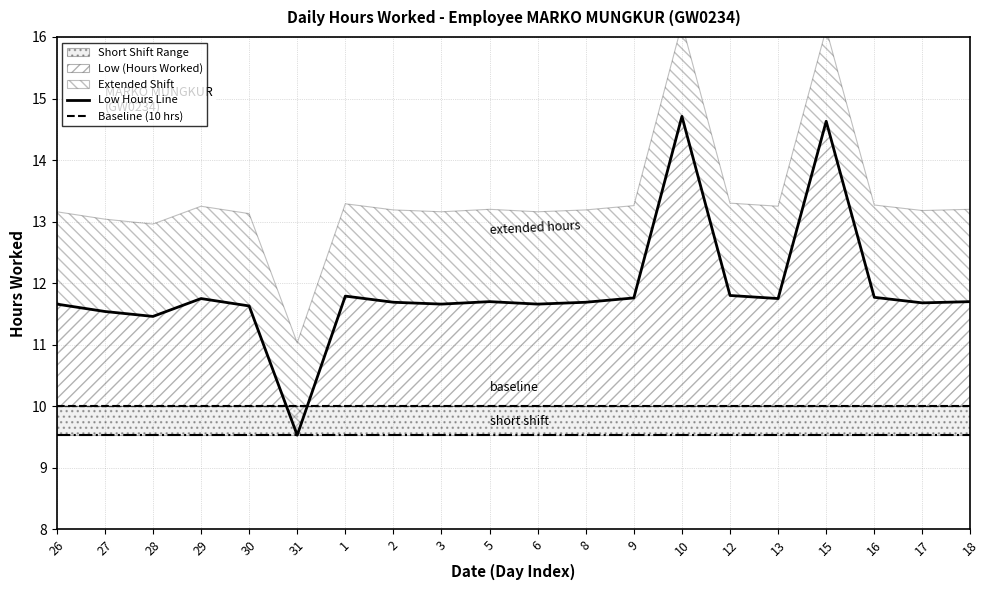

True or false: Low Hours Line and Baseline (10 hrs) cross at least once.

True